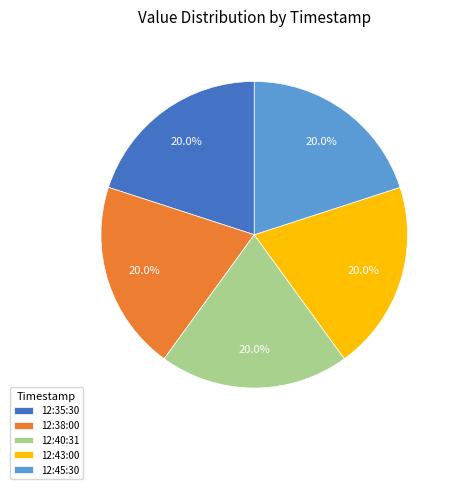

Is the sum of 12:35:30 and 12:45:30 greater than half?

No